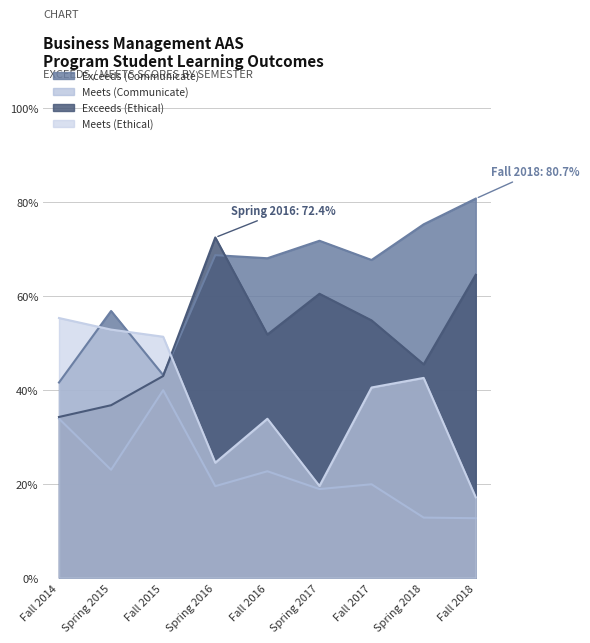

Which series changed the most between Fall 2016 and Fall 2018?

Meets (Ethical)